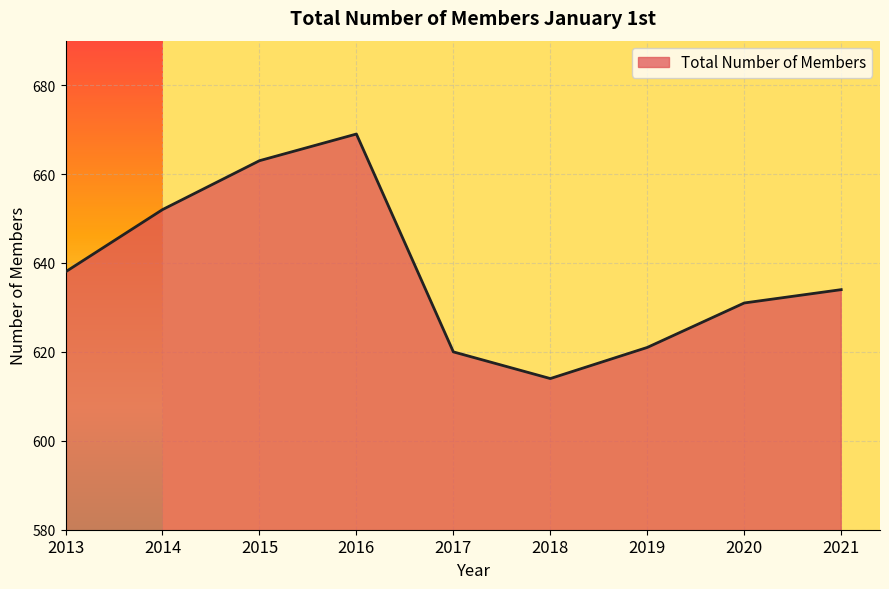

List the labels in order of value, largest first.

2016, 2015, 2014, 2013, 2021, 2020, 2019, 2017, 2018